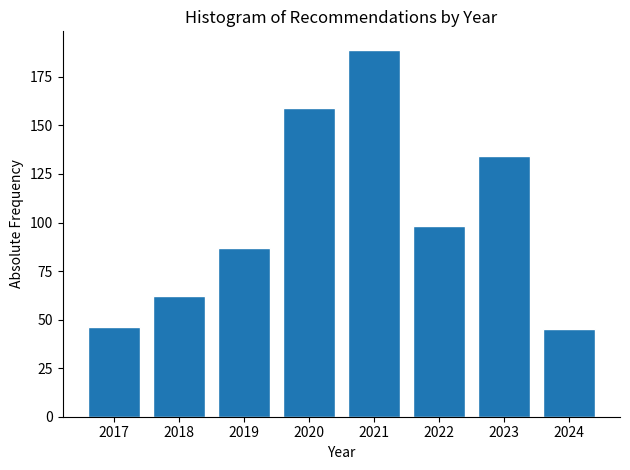

Reading left to right, what are all the values shown in this chart?

2017=46	2018=62	2019=87	2020=159	2021=189	2022=98	2023=134	2024=45